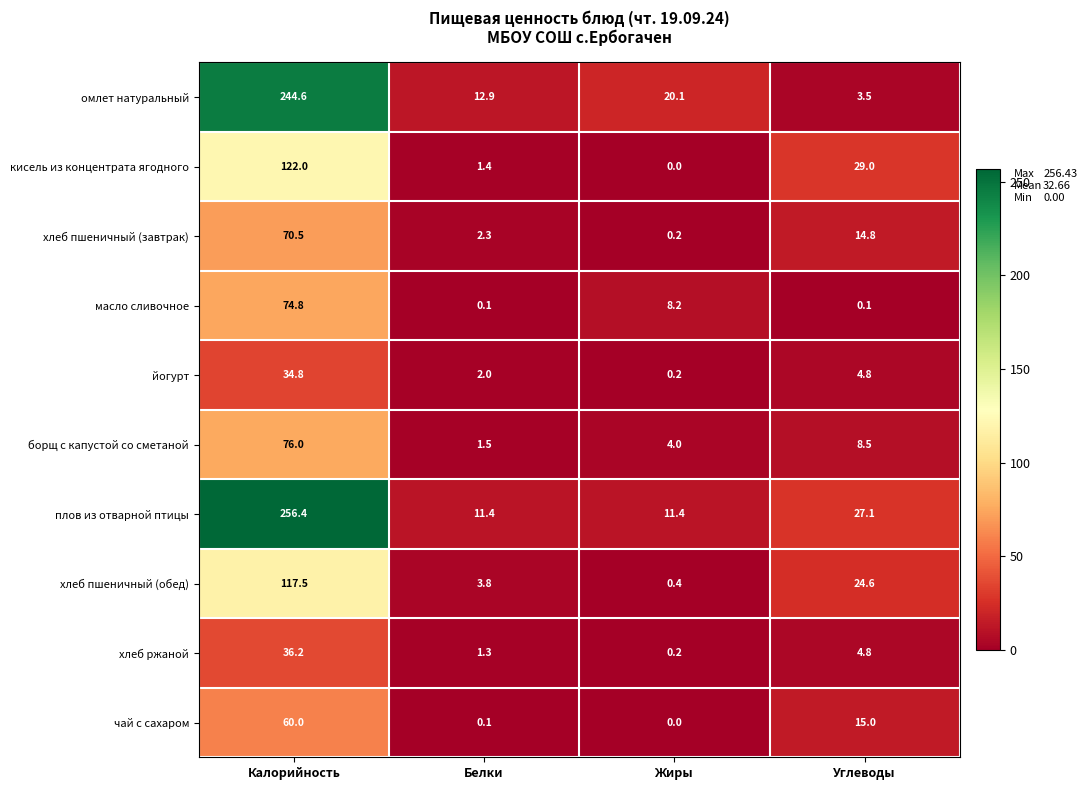

At which label is хлеб ржаной closest to 18?

Углеводы